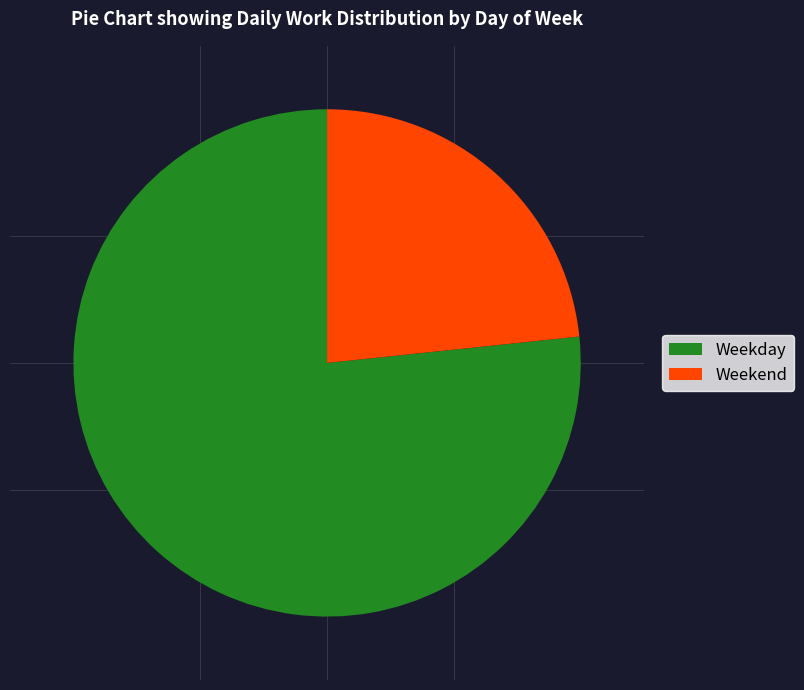

Which slice is the smallest?

Weekend